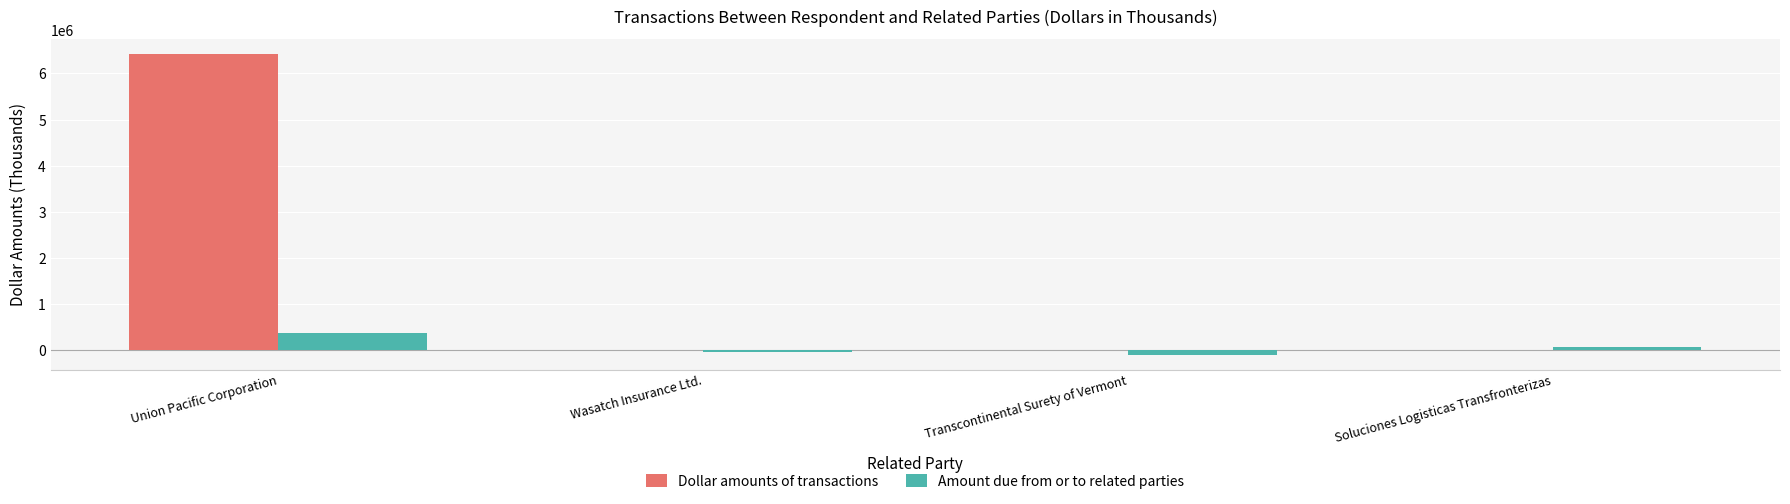

The value of Dollar amounts of transactions at Wasatch Insurance Ltd. is -2251. True or false?

True